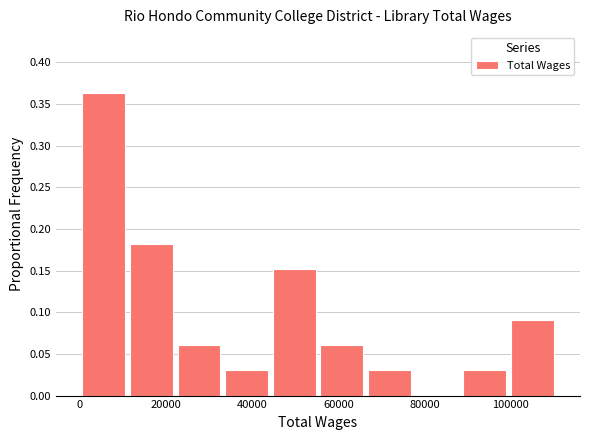

What is the height of the bar covering 0 to 12000 on the x-axis? Neither the bar edges nor the heights are printed on the chart, so give them approximately, as read against the axes.

0.365